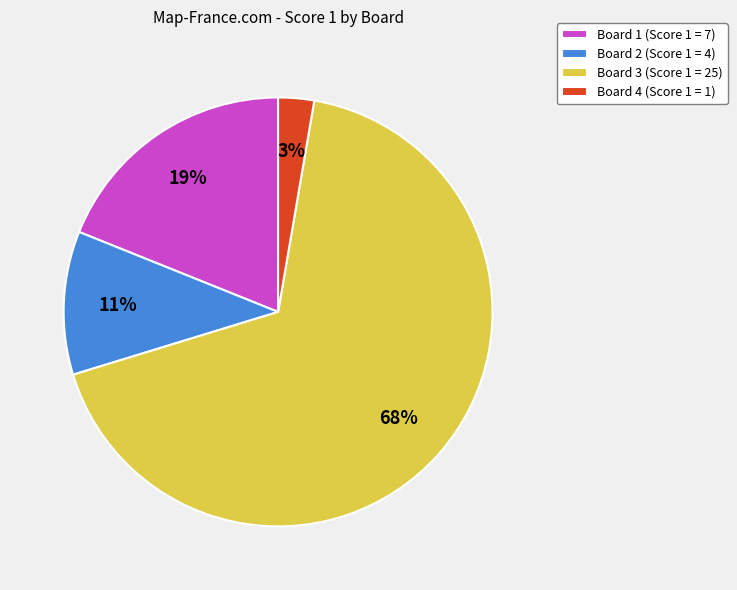

Count the number of slices in the pie.

4